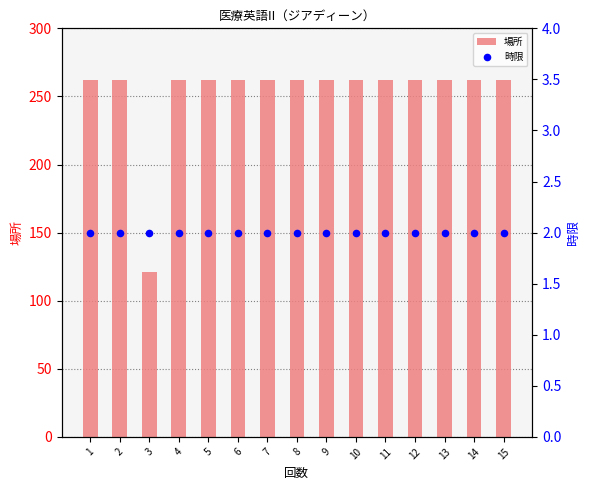

At how many categories does at least one series exceed 31?

15